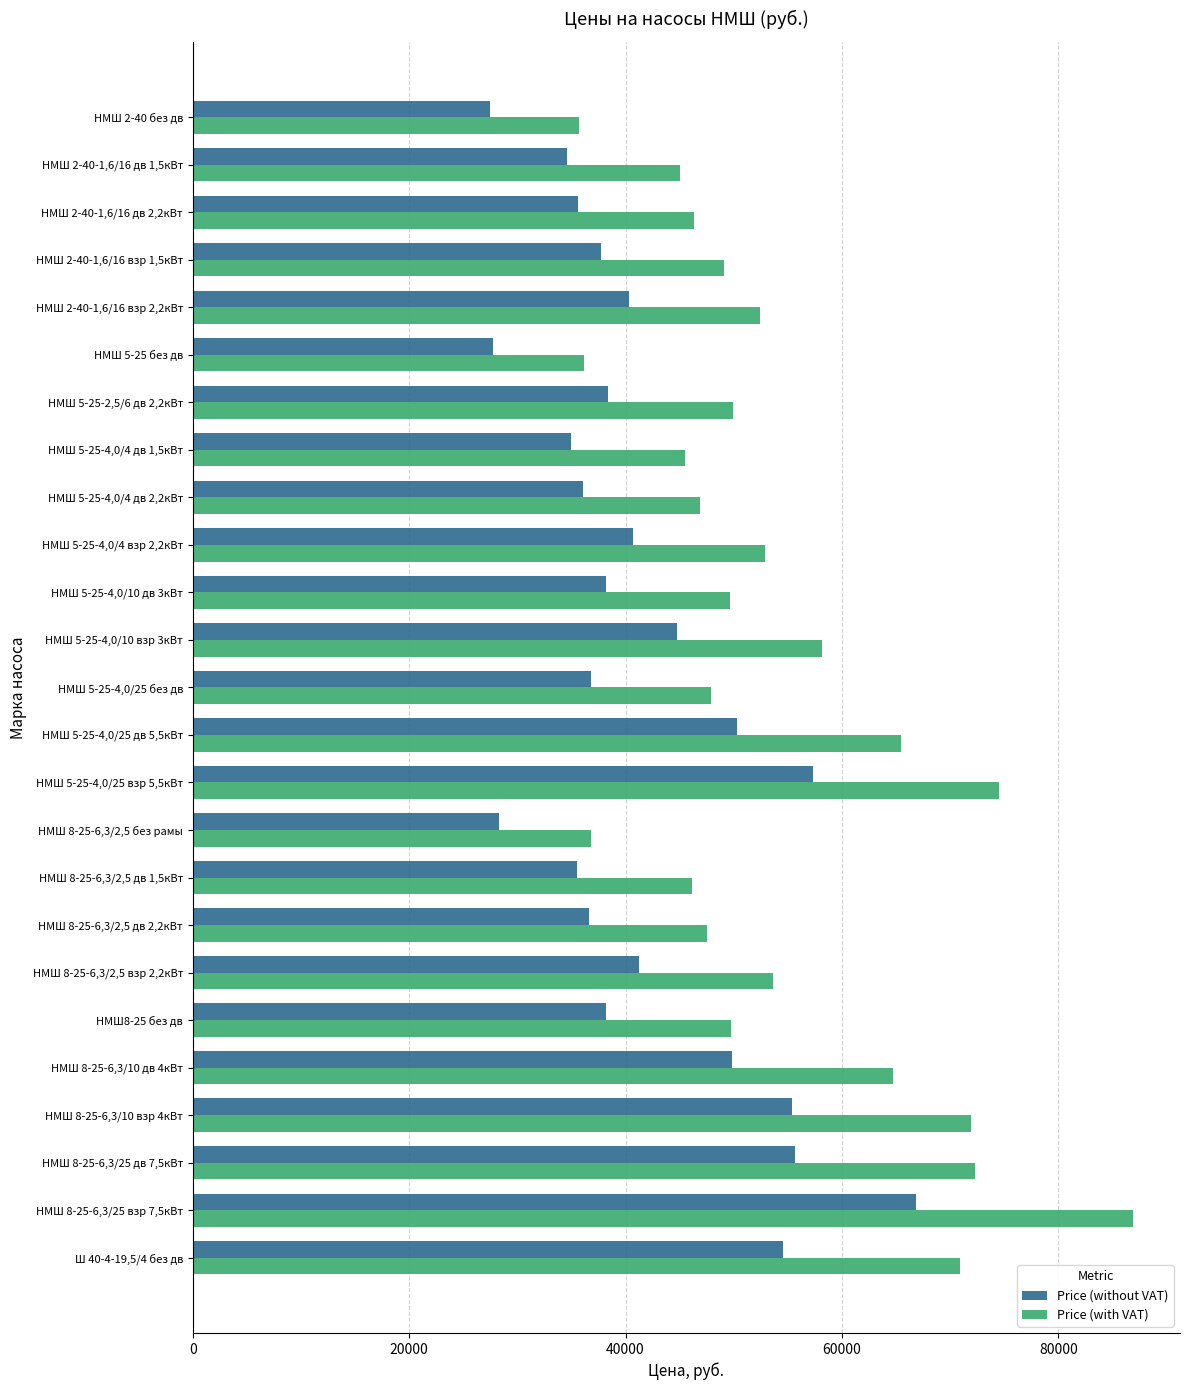

The value of Price (with VAT) at НМШ 2-40-1,6/16 взр 2,2кВт is 52386.1. True or false?

True